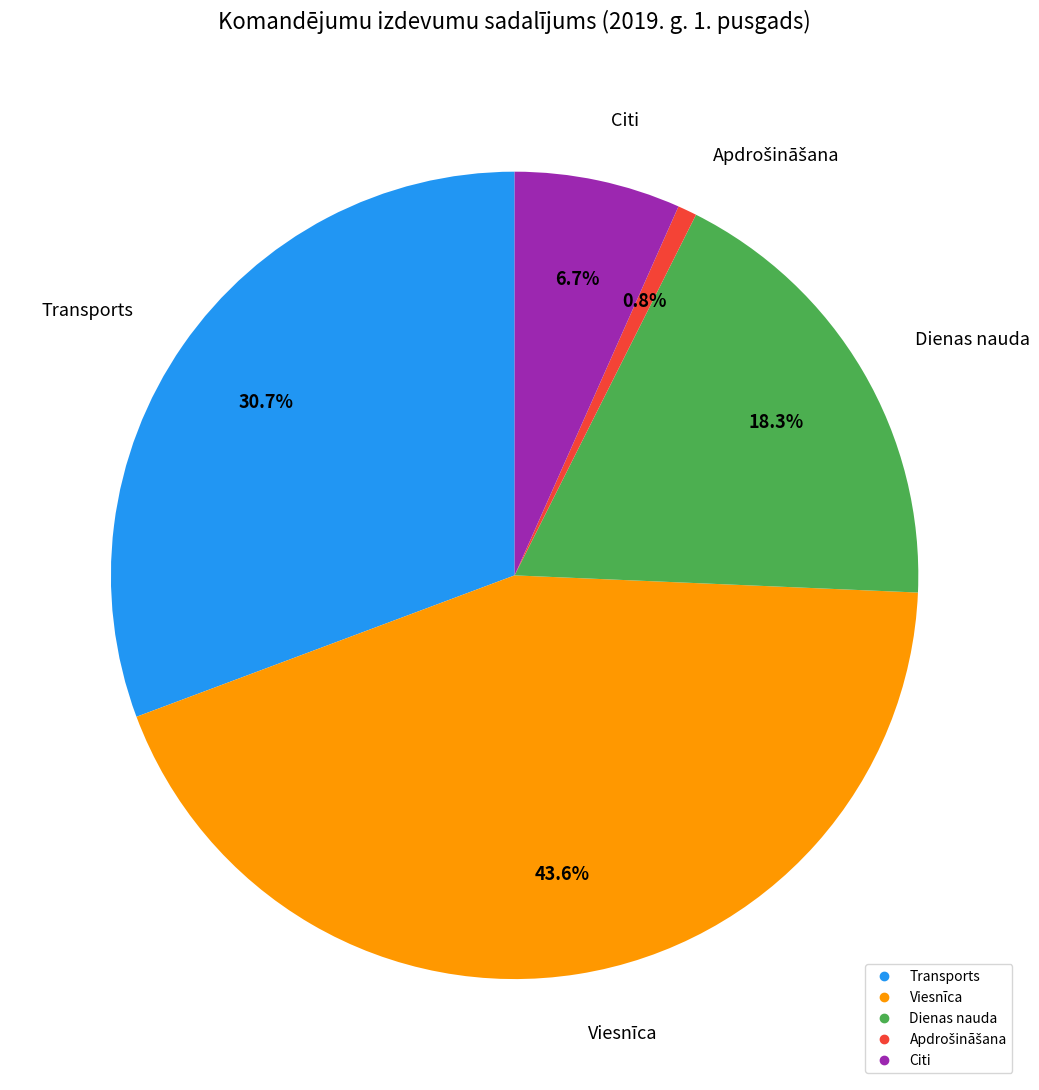

To the nearest percent, what is the average slice percentage?

20%